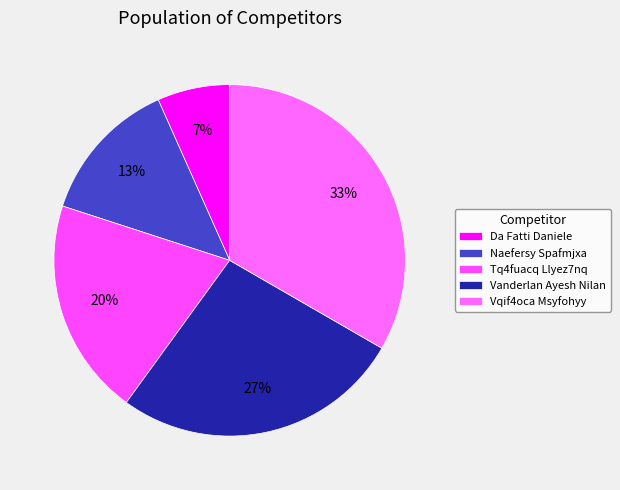

How many segments does this pie chart have?

5